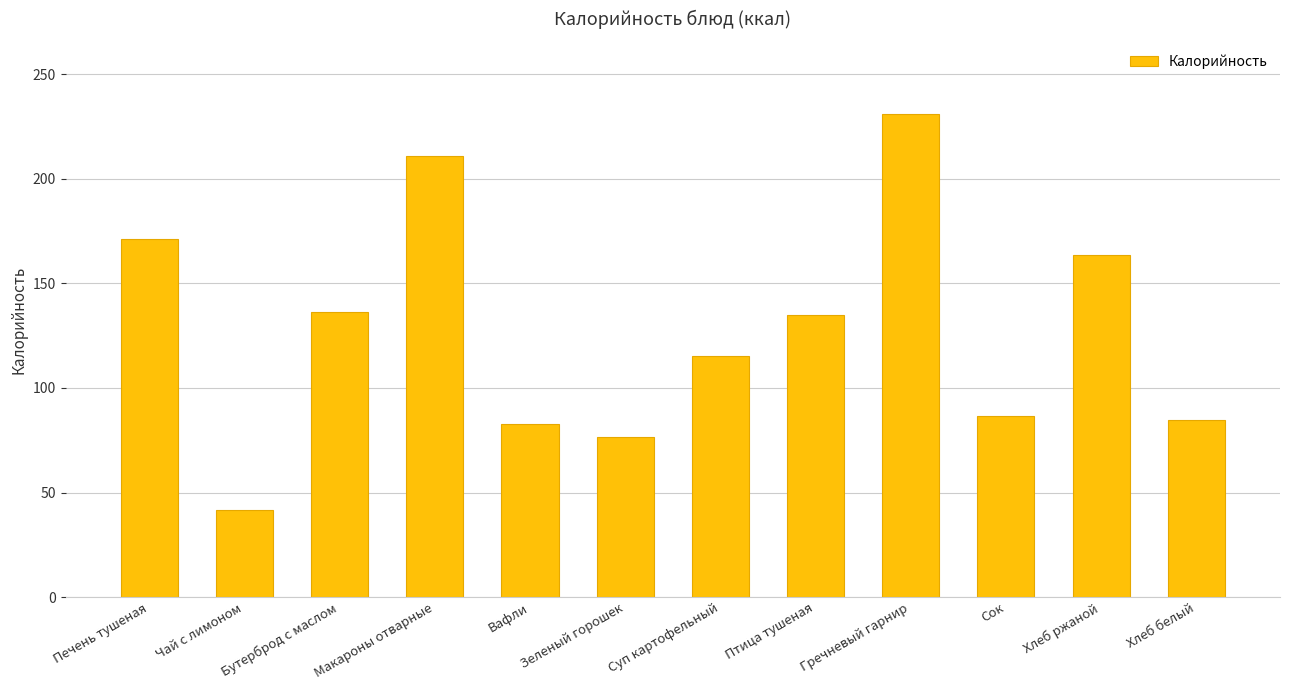

Does the chart contain any negative values?

No